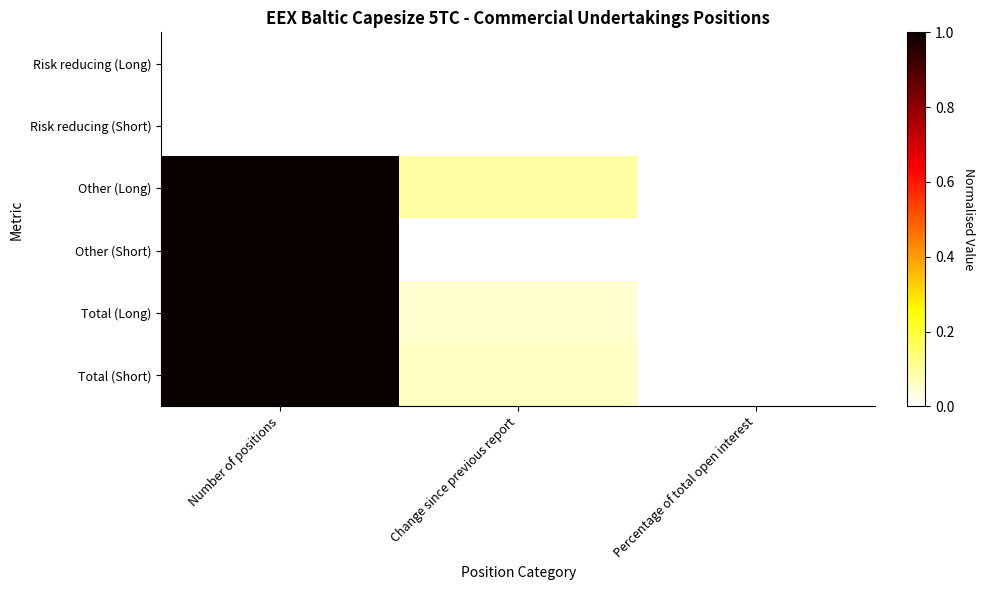

How many data points does each series have?

3